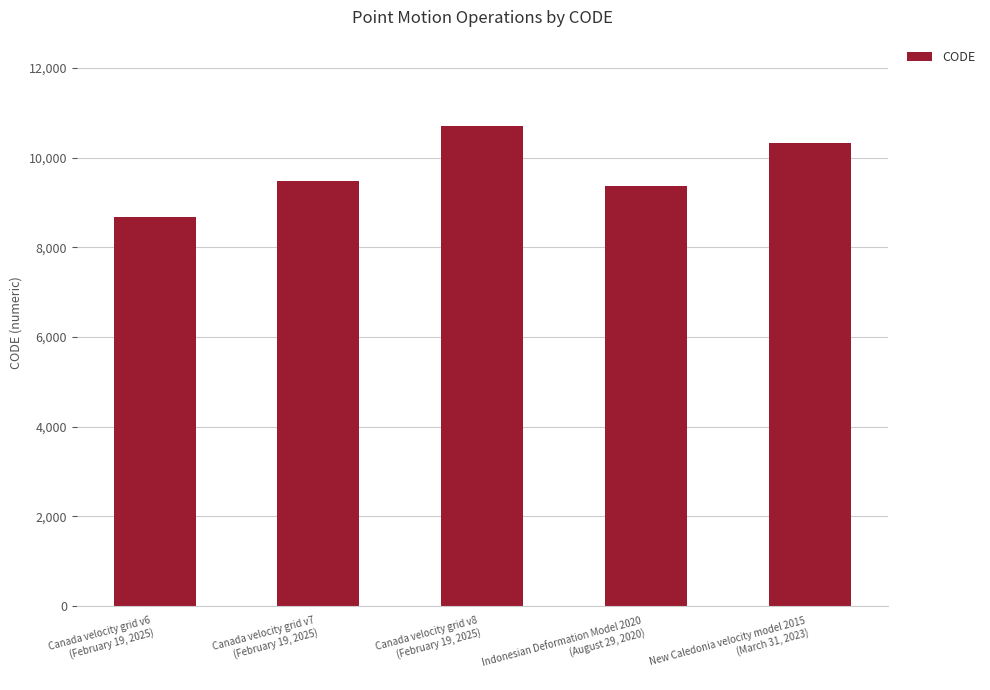

What is the label of the 4th bar from the right?

Canada velocity grid v7
(February 19, 2025)